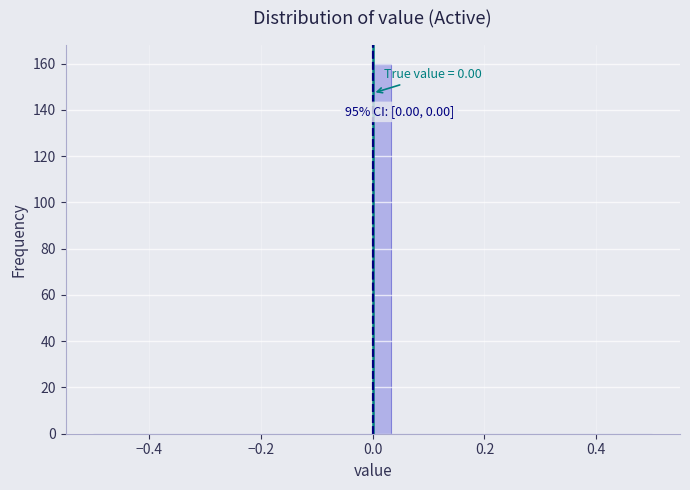

Read against the x-axis, roughly where is the centre of the tallest bar?

0.02